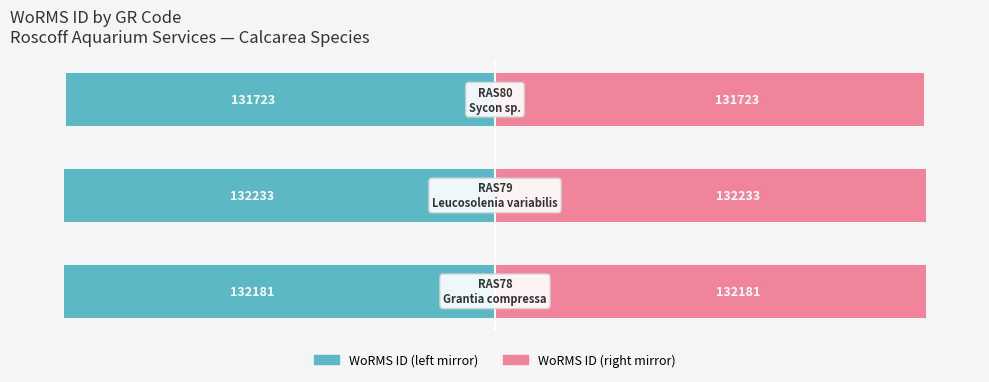

How many series are shown in this chart?

2